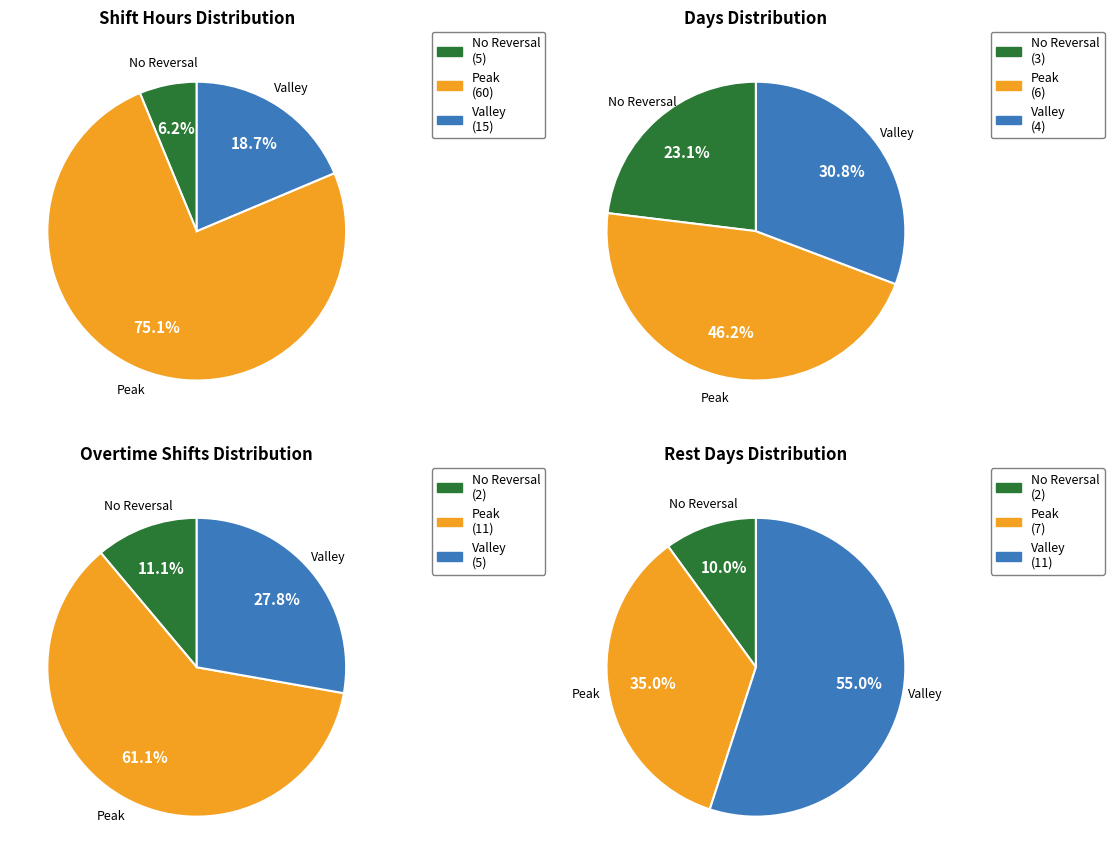

True or false: 11 accounts for 5% of the total.

False